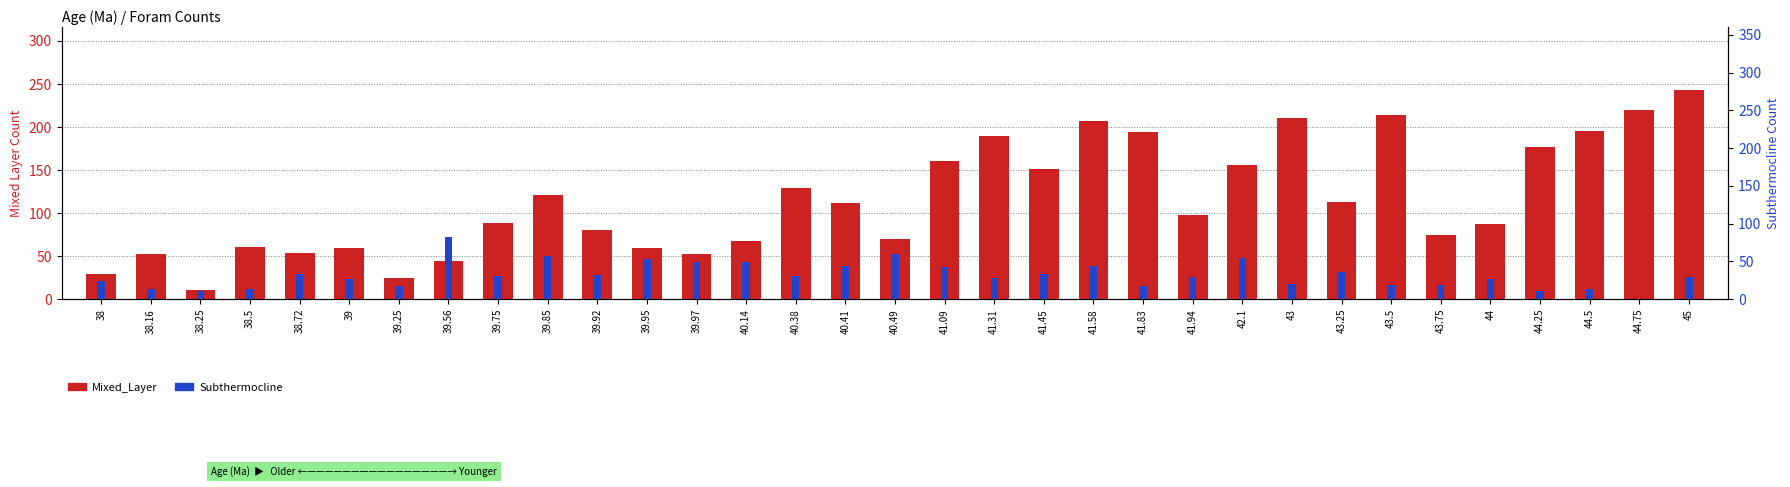

Which series changed the most between 38.16 and 41.83?

Mixed_Layer